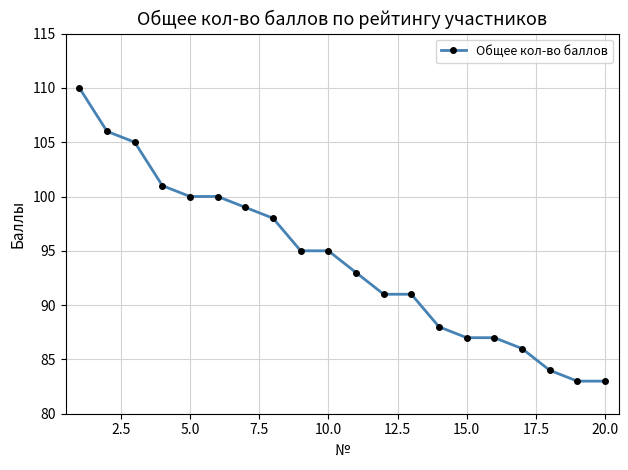

How many distinct data groups are displayed?

1